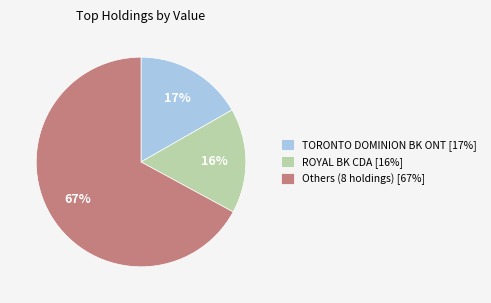

To the nearest percent, what percentage of the pie is TORONTO DOMINION BK ONT [17%]?

17%